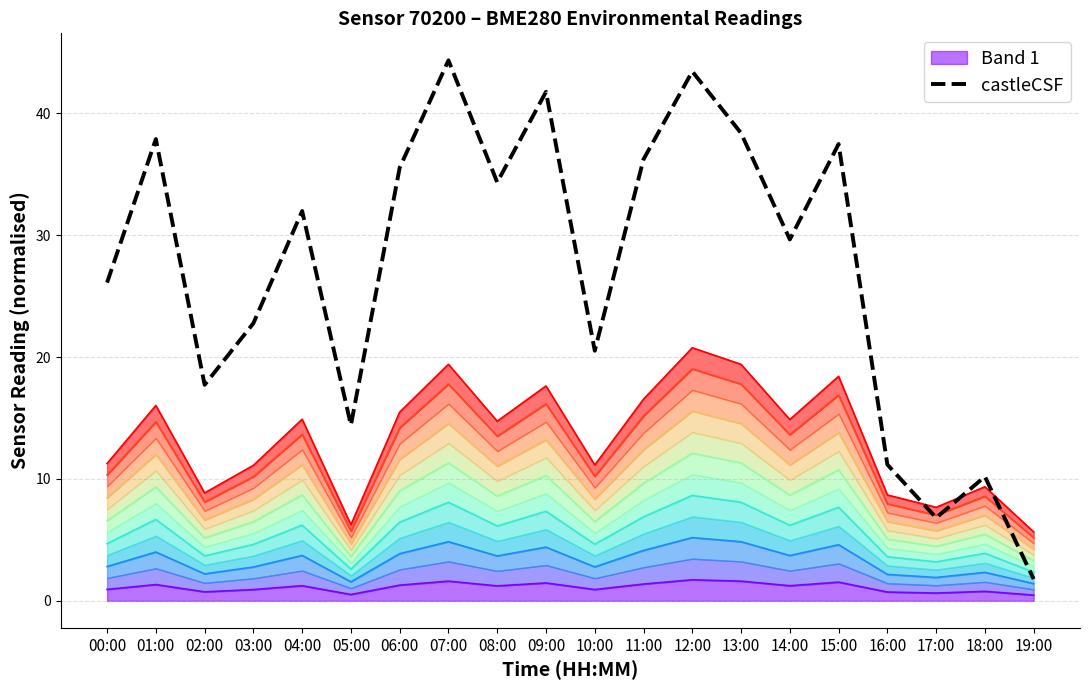

Between 16:00 and 03:00, which is larger?

03:00